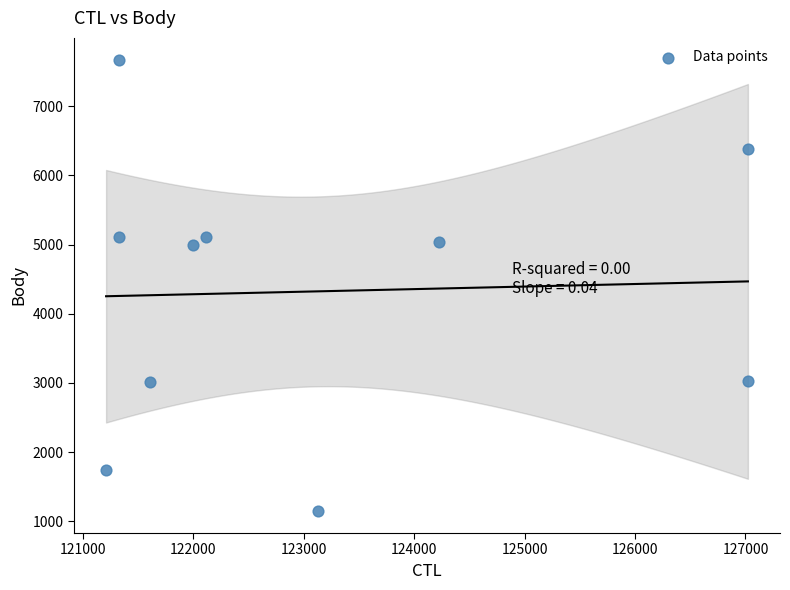

What is the range of X values (max minus min)?

5811